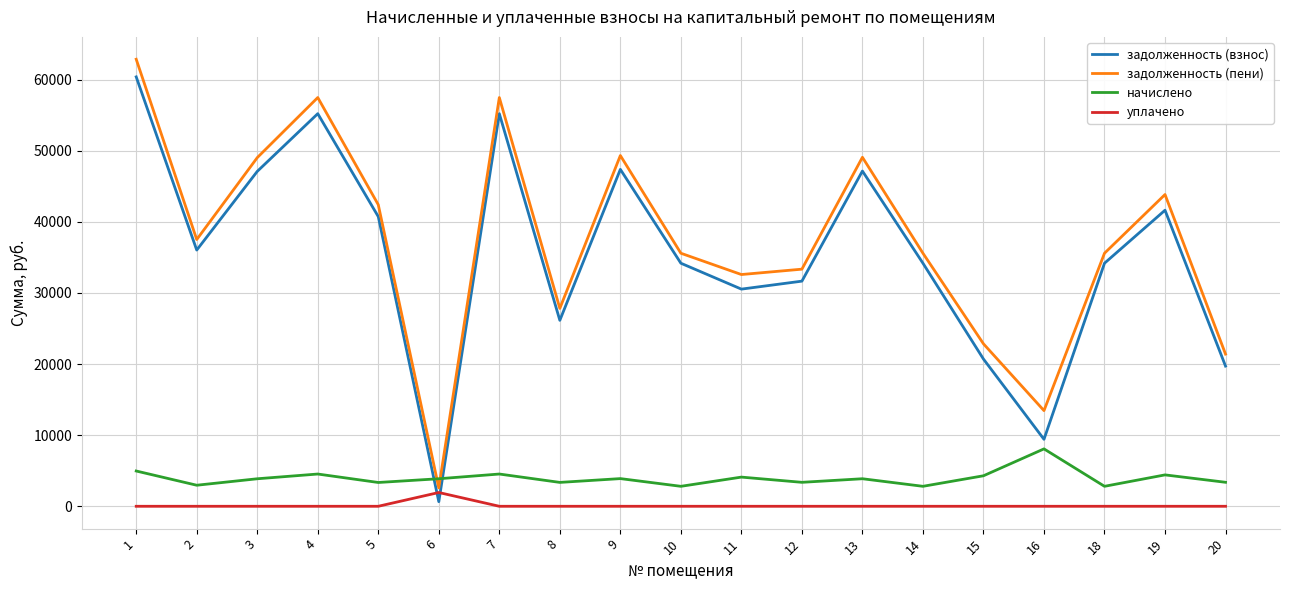

At how many categories does at least one series exceed 28719?

14